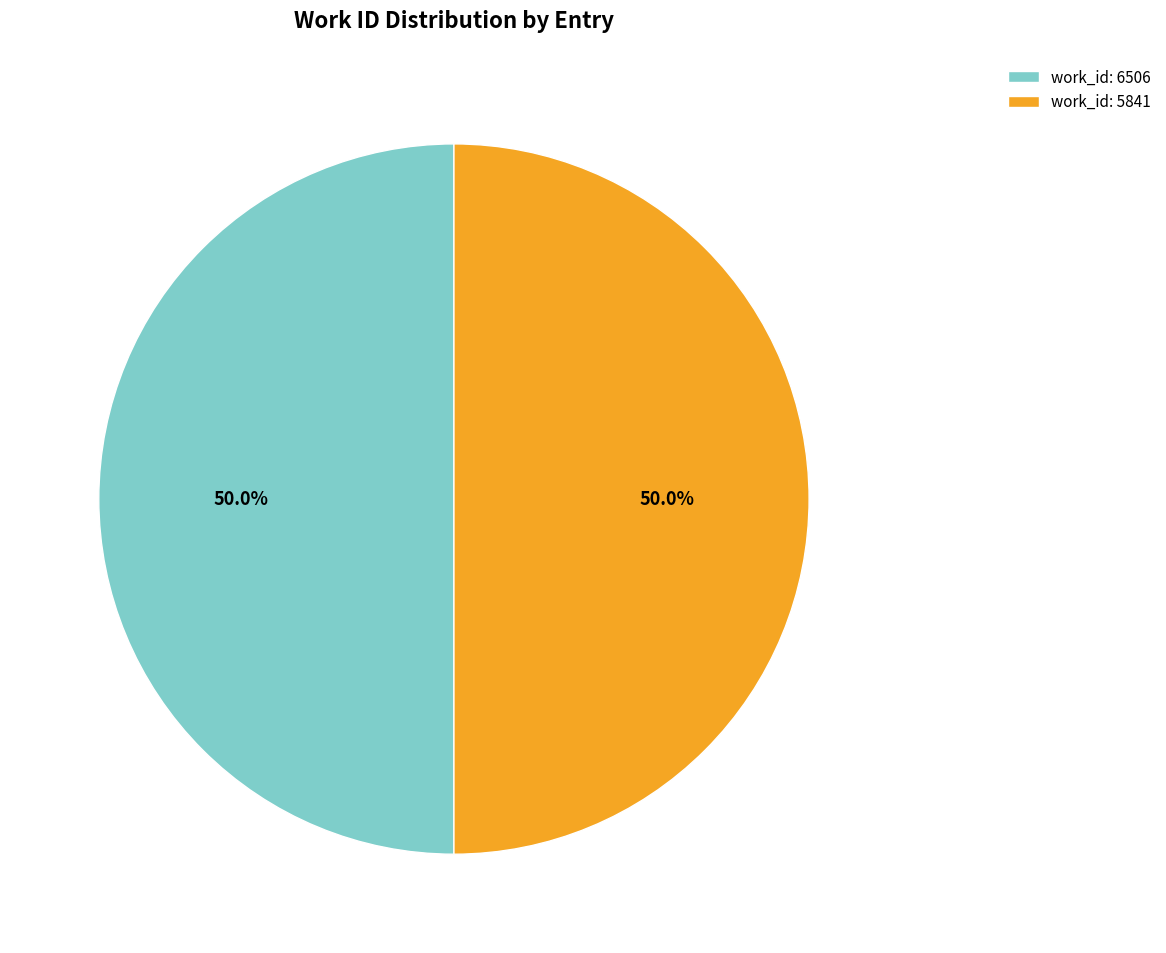

How much of the chart is everything except work_id: 6506?

50.0%